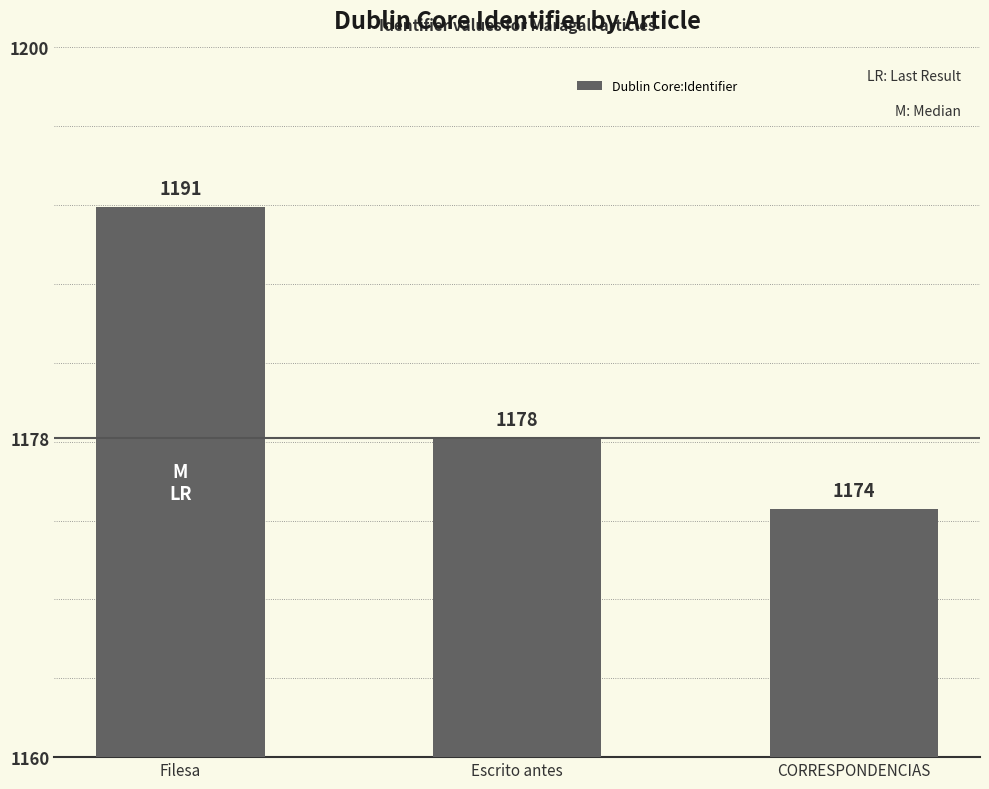

At which label does the data first exceed 1178?

Filesa